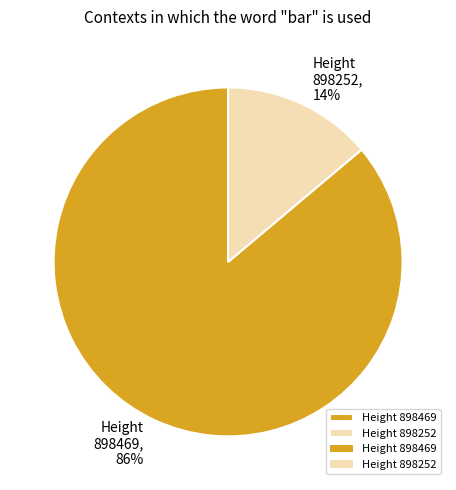

Is it true that Height 898252 is 25% of the pie?

False